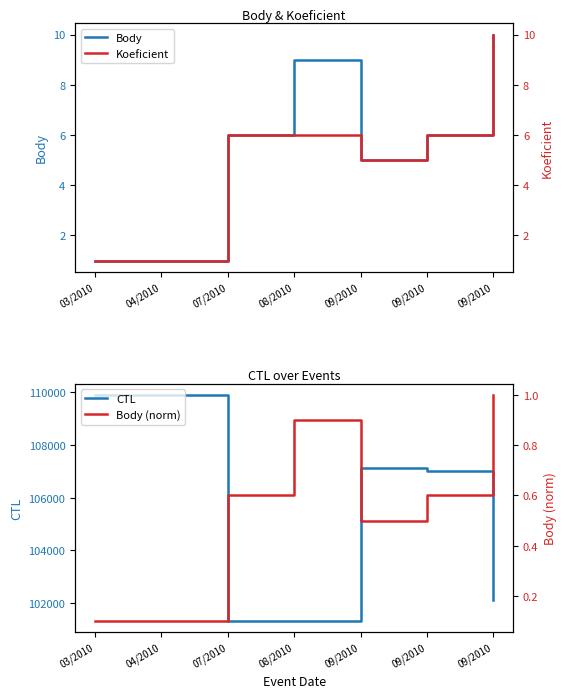

How many lines are shown in the chart?

4